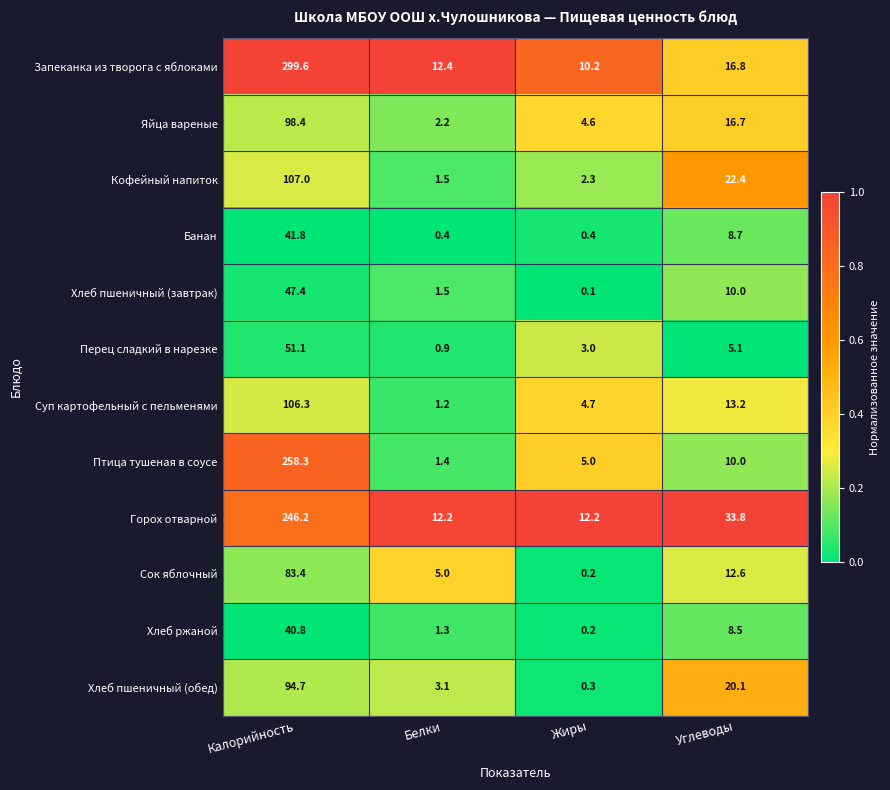

True or false: Яйца вареные has a value of 2.2 at Белки.

True